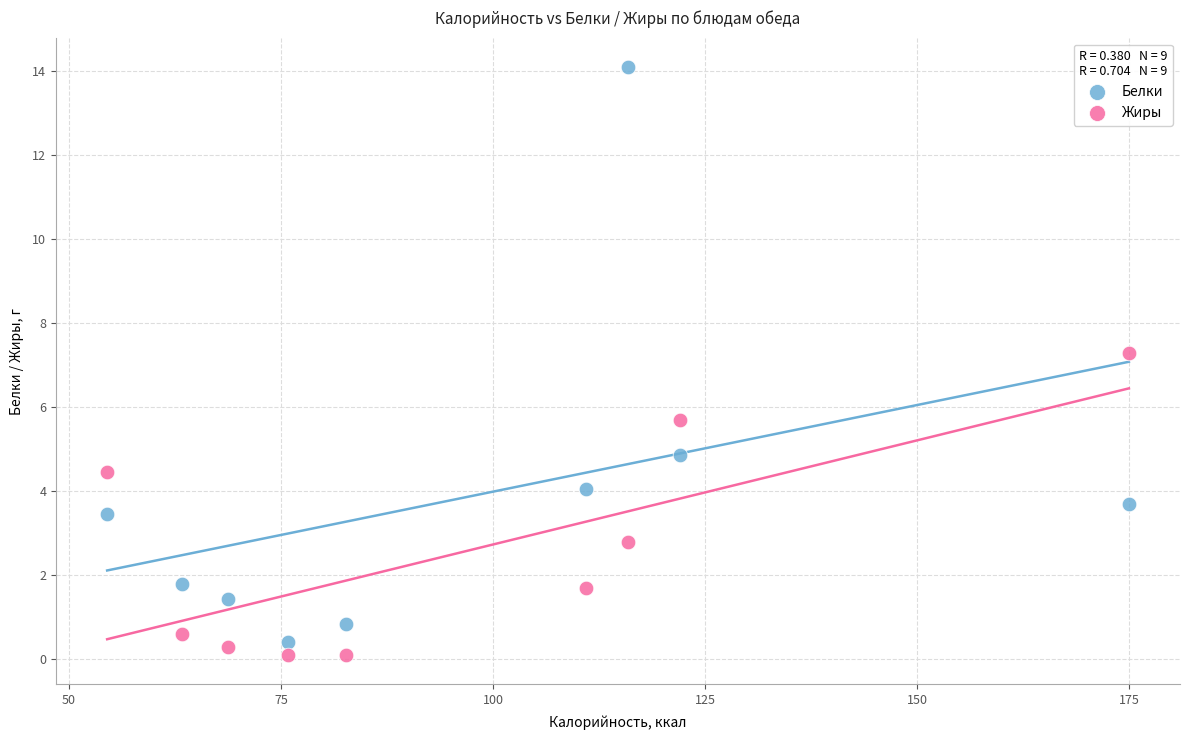

What are all the series names shown in the legend?

Белки, Жиры